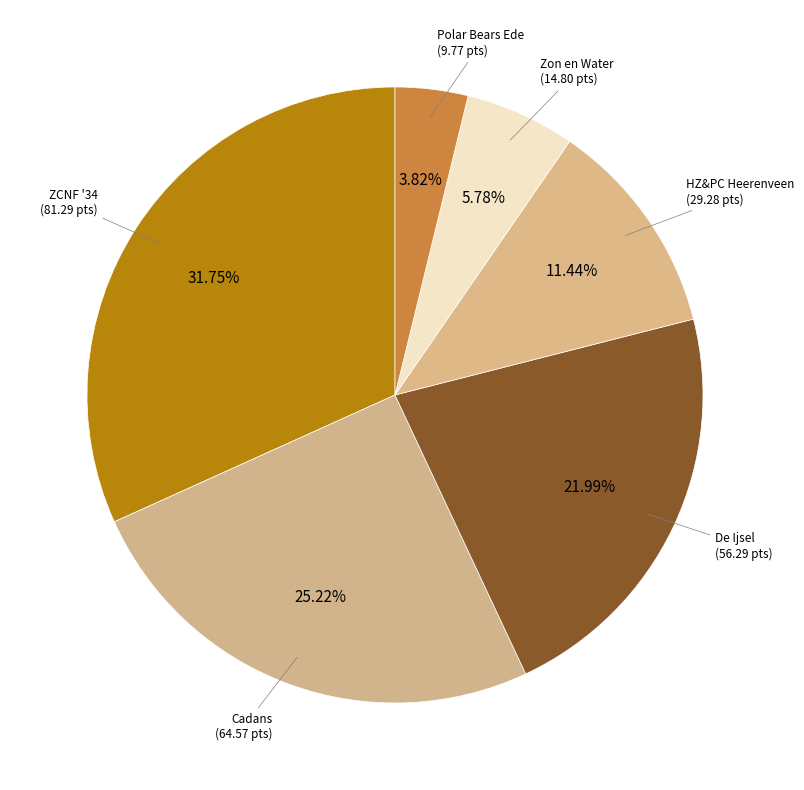

What is the ratio of the value at Polar Bears Ede to the value at ZCNF '34?

0.1